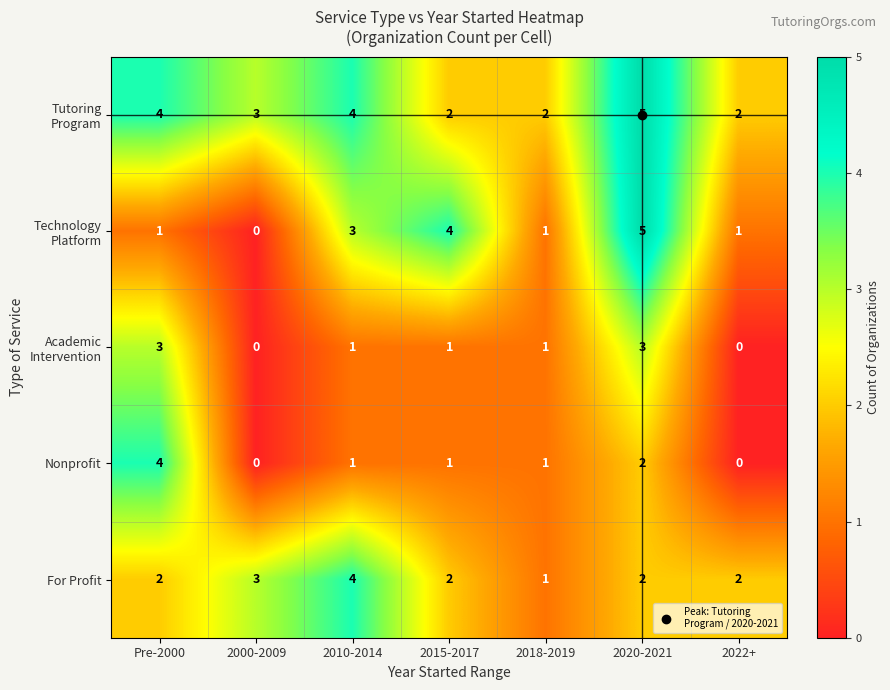

Where does the Nonprofit series first go above 1?

Pre-2000